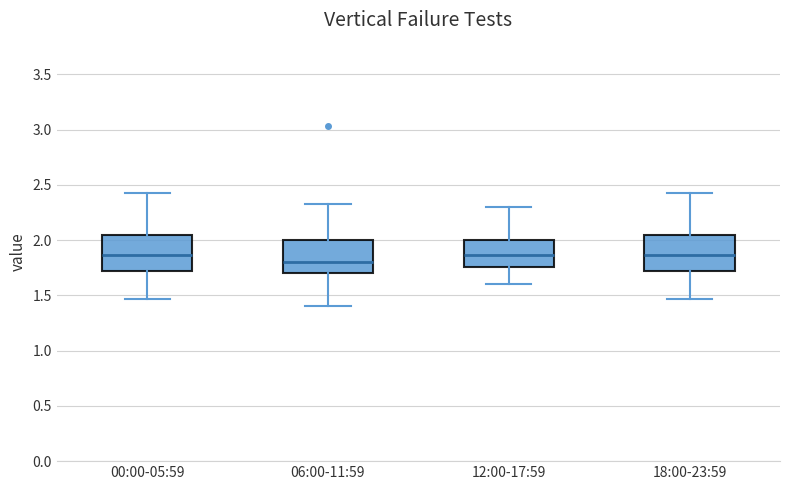

Reading left to right, transcribe this box plot: for each box, give where its median line is, the range the box spans, and where its two whiskers end, as read against the y-axis. The values are not printed on the chart, so give them approximately, as read against the axis.

00:00-05:59: median 1.85, box 1.70 to 2.05, whiskers 1.45 to 2.45
06:00-11:59: median 1.80, box 1.70 to 2.00, whiskers 1.40 to 2.35
12:00-17:59: median 1.85, box 1.75 to 2.00, whiskers 1.60 to 2.30
18:00-23:59: median 1.85, box 1.70 to 2.05, whiskers 1.45 to 2.45